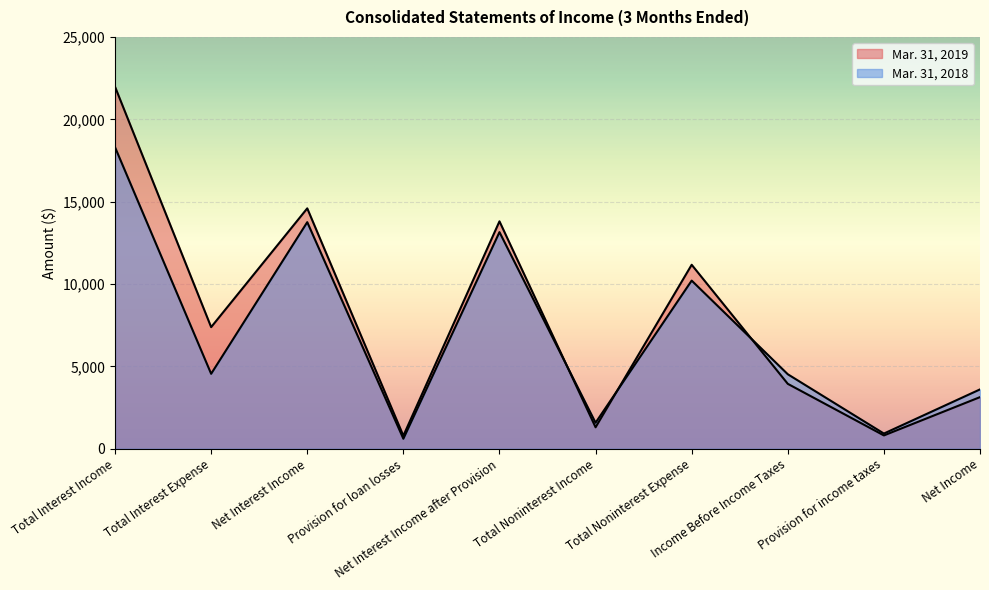

What is the difference between the Mar. 31, 2018 values at Net Interest Income after Provision and Total Noninterest Income?

11572